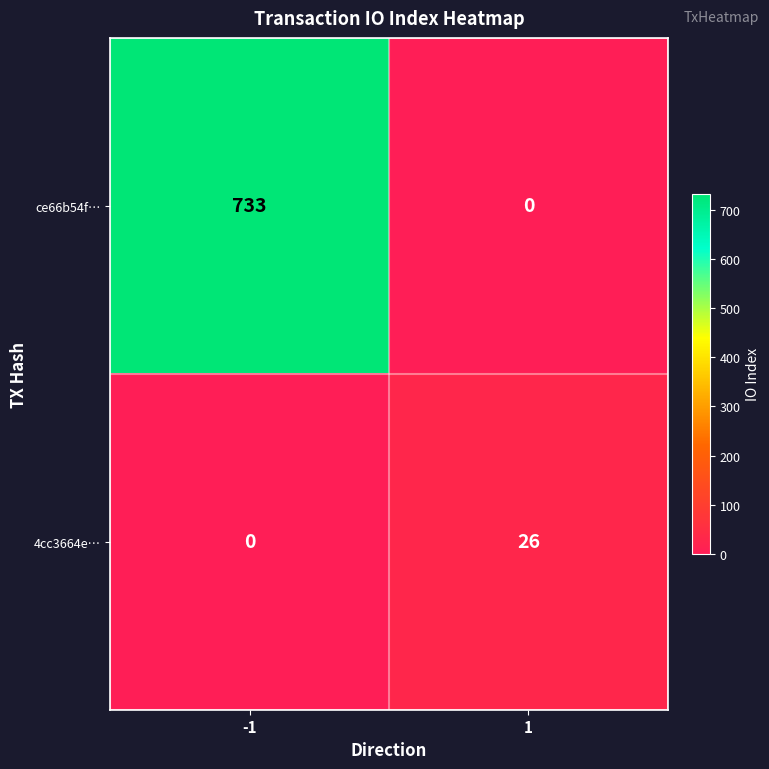

How many values in the 4cc3664e… series are below 26?

1